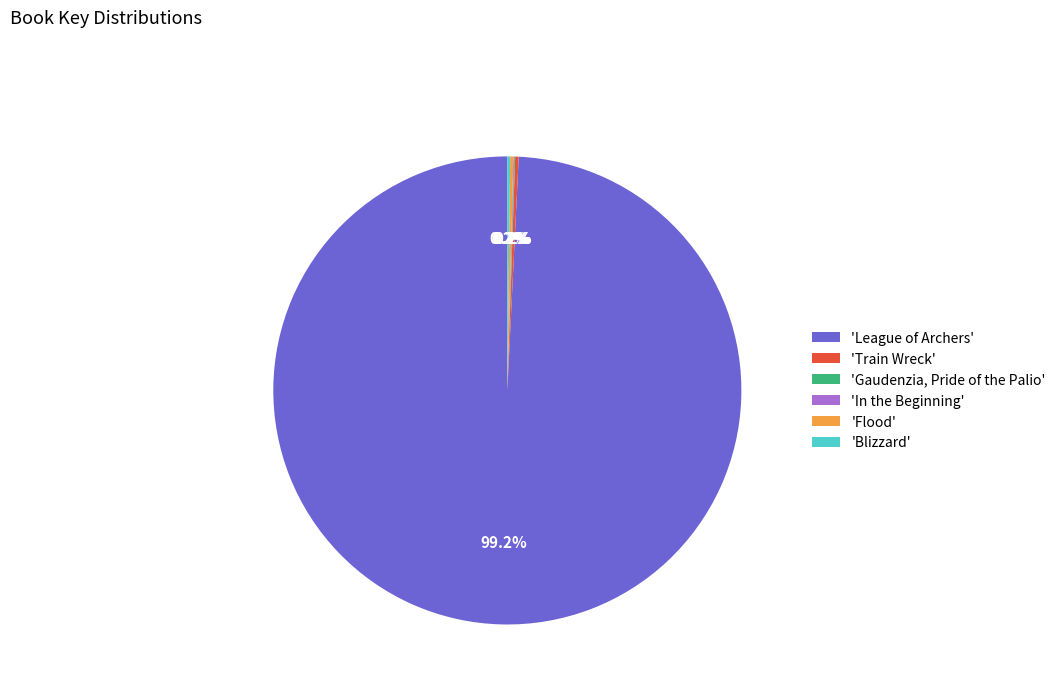

What is the largest slice in the pie chart?

'League of Archers'